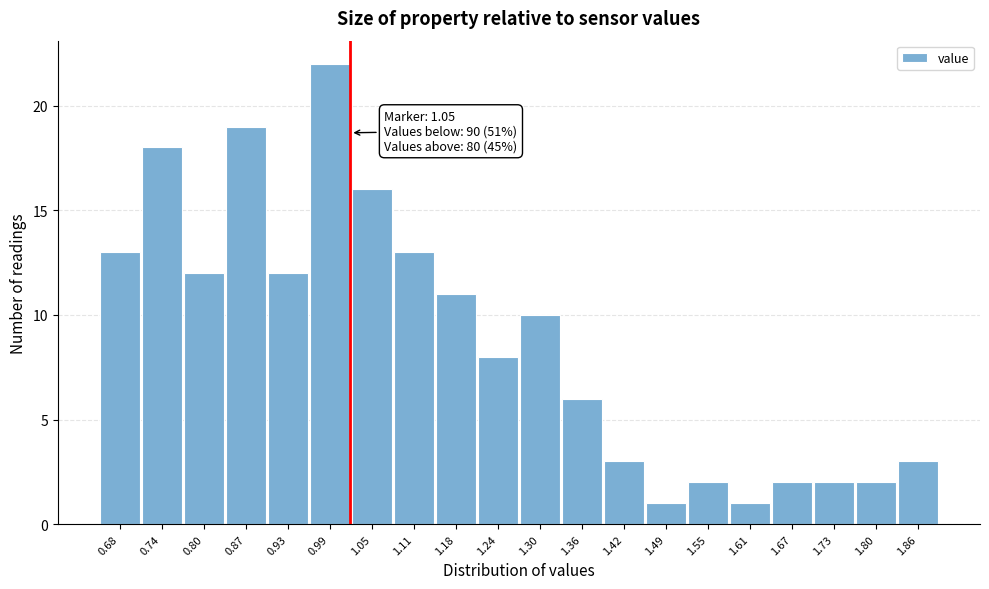

Reading left to right, extract all data points from this chart.

0.68=13	0.74=18	0.80=12	0.87=19	0.93=12	0.99=22	1.05=16	1.11=13	1.18=11	1.24=8	1.30=10	1.36=6	1.42=3	1.49=1	1.55=2	1.61=1	1.67=2	1.73=2	1.80=2	1.86=3